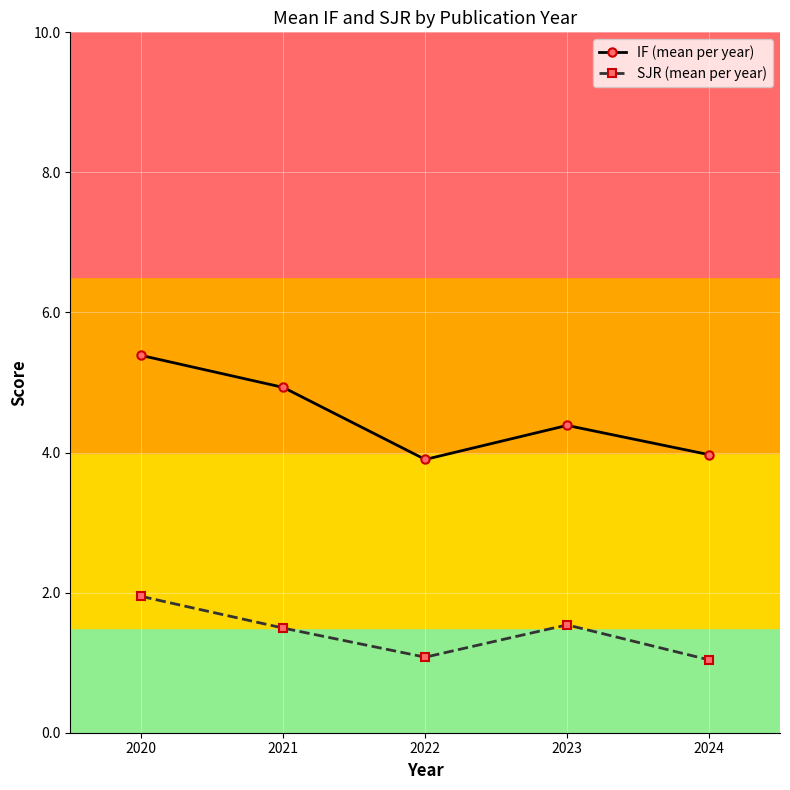

What is the minimum value for SJR (mean per year)?

1.0